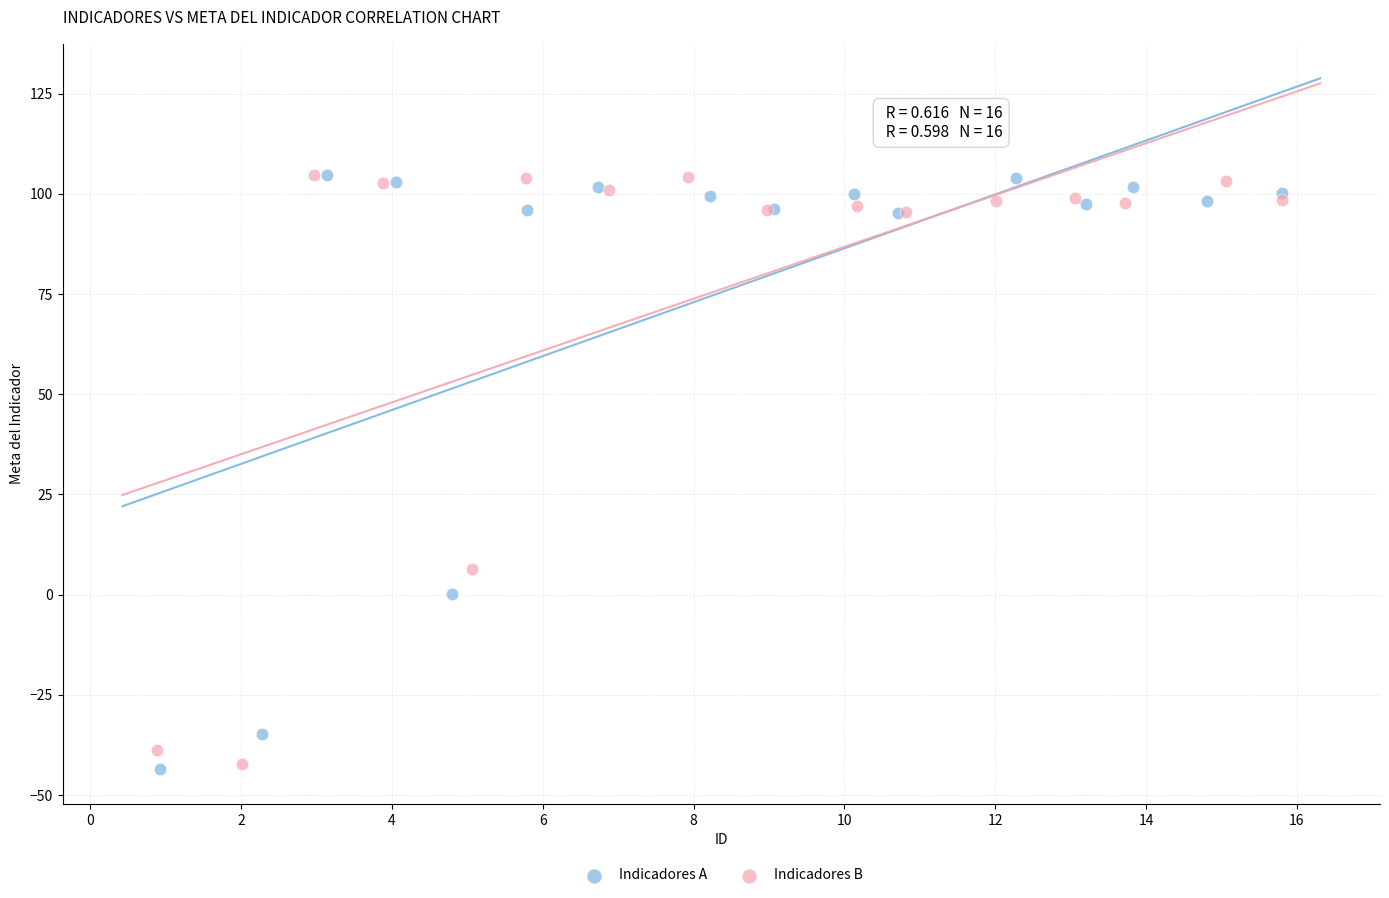

What are all the series names shown in the legend?

Indicadores A, Indicadores B